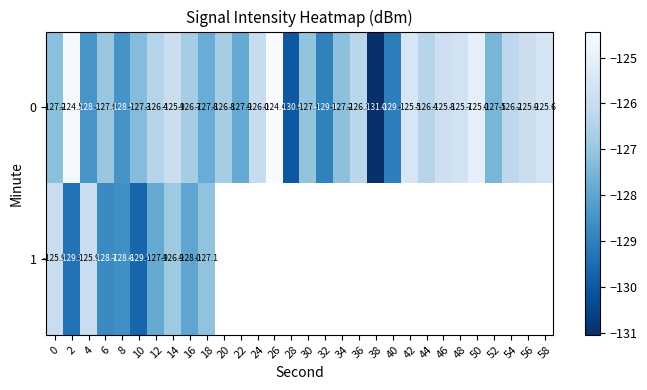

Which has a higher value, 14 or 30?

14